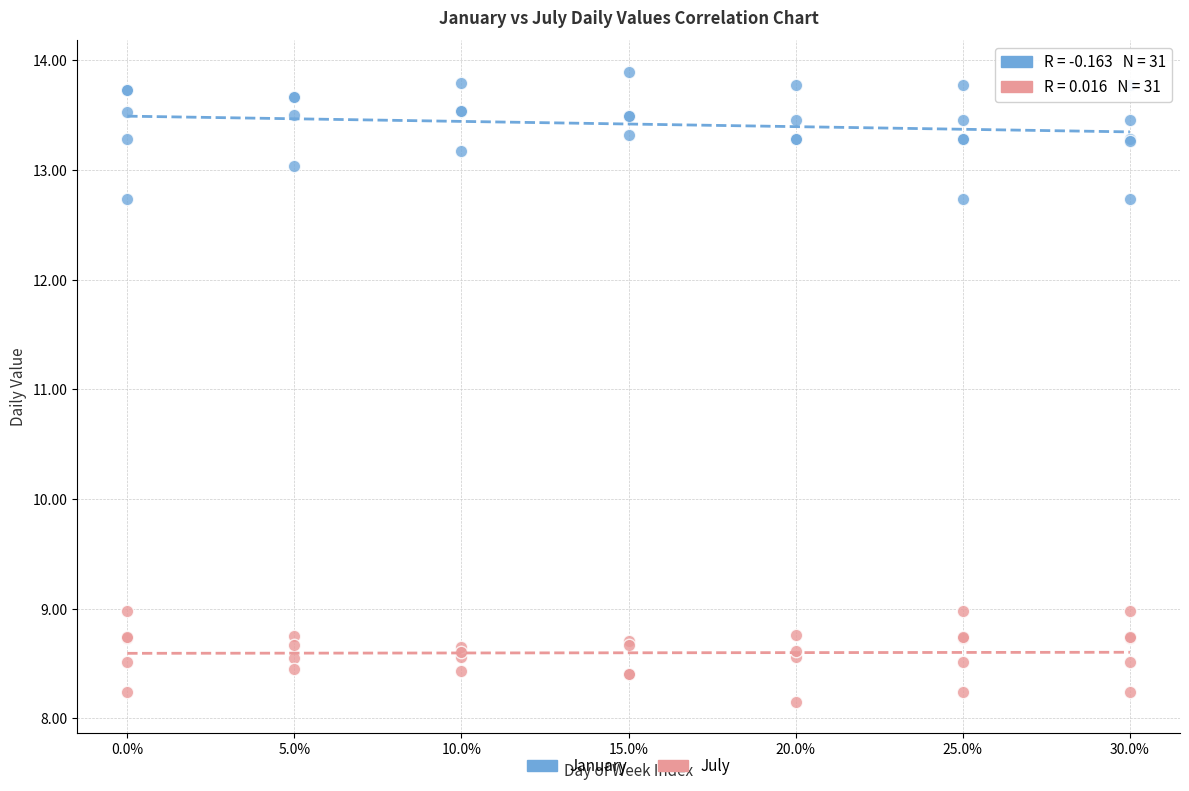

Which series contains the highest Y value?

January